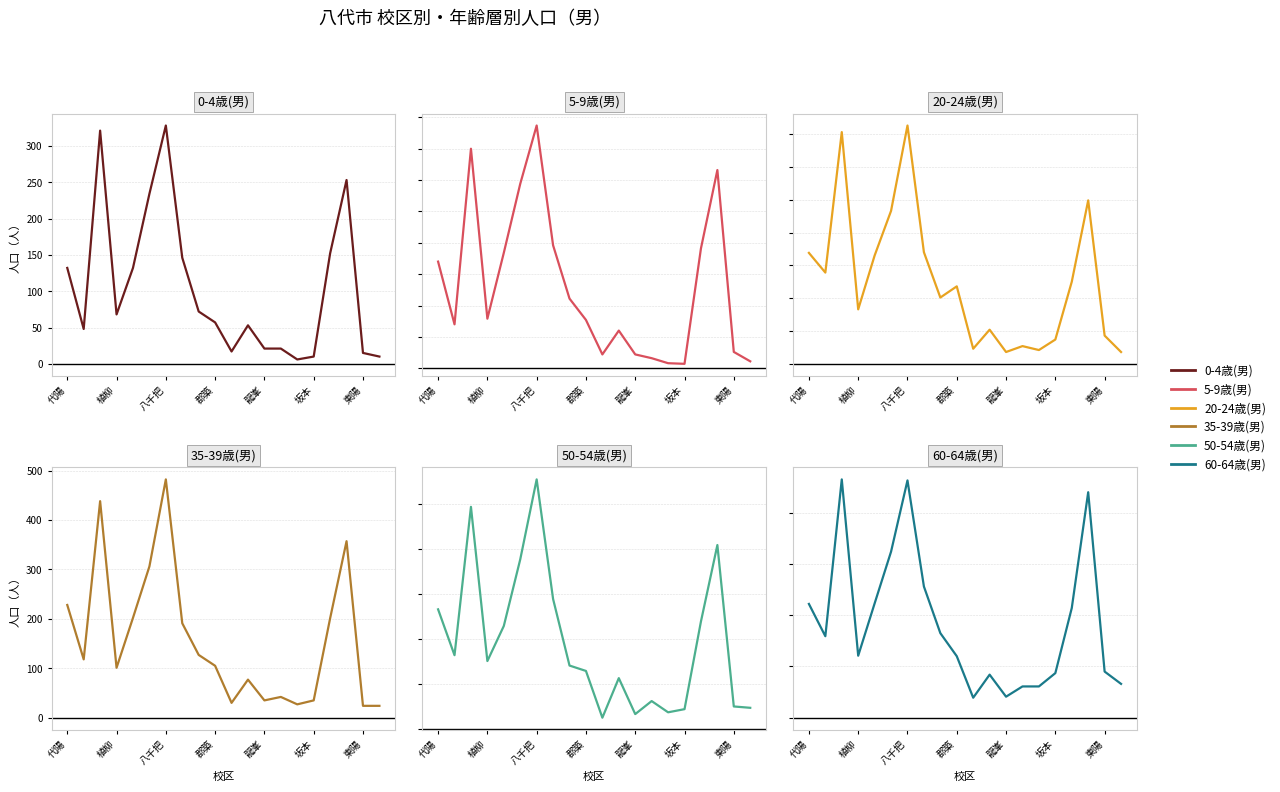

What is the highest value of the 20-24歳(男) series?

363